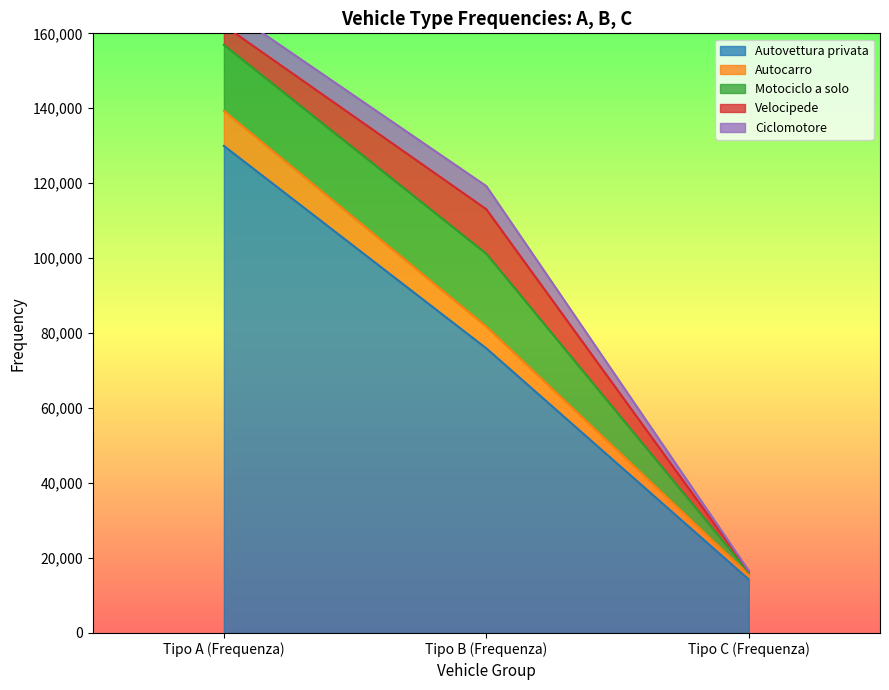

What is the average value of the Autovettura privata series?

73397